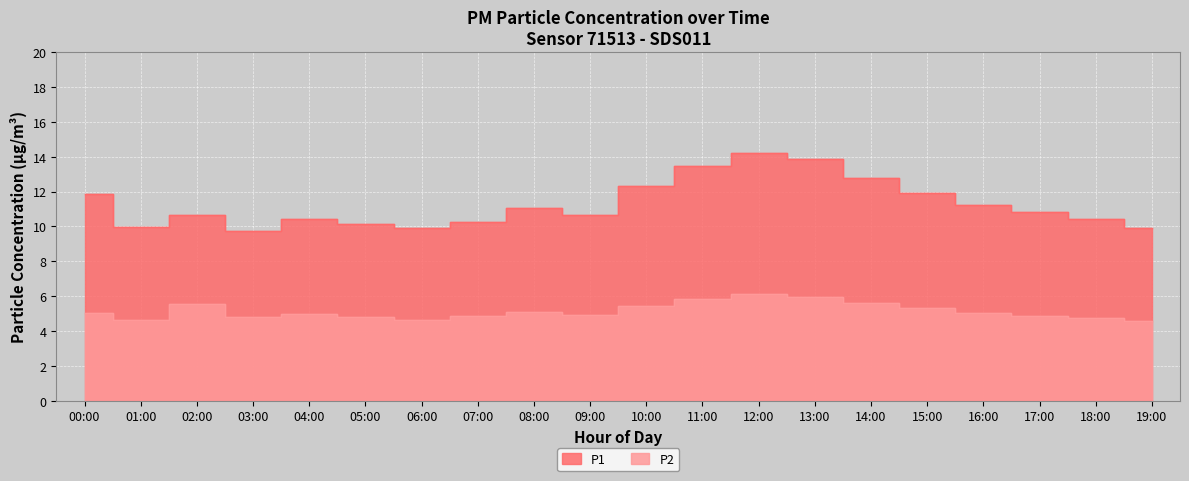

True or false: P2 and P1 cross at least once.

False